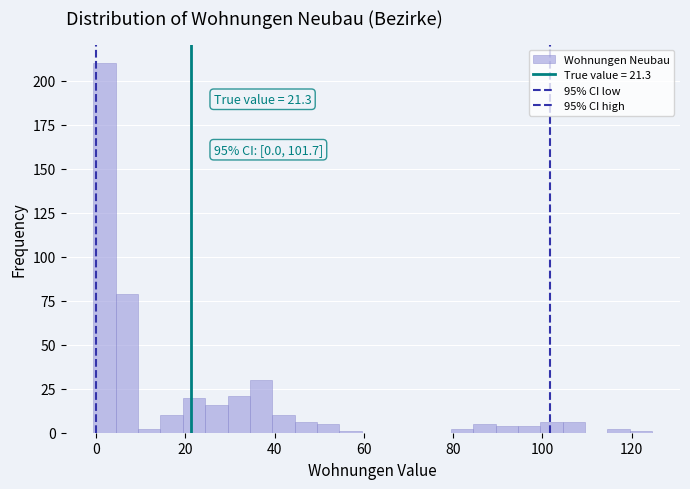

Around what value on the x-axis is the tallest bar? Give the approximate position of its centre, as read against the axis.

2